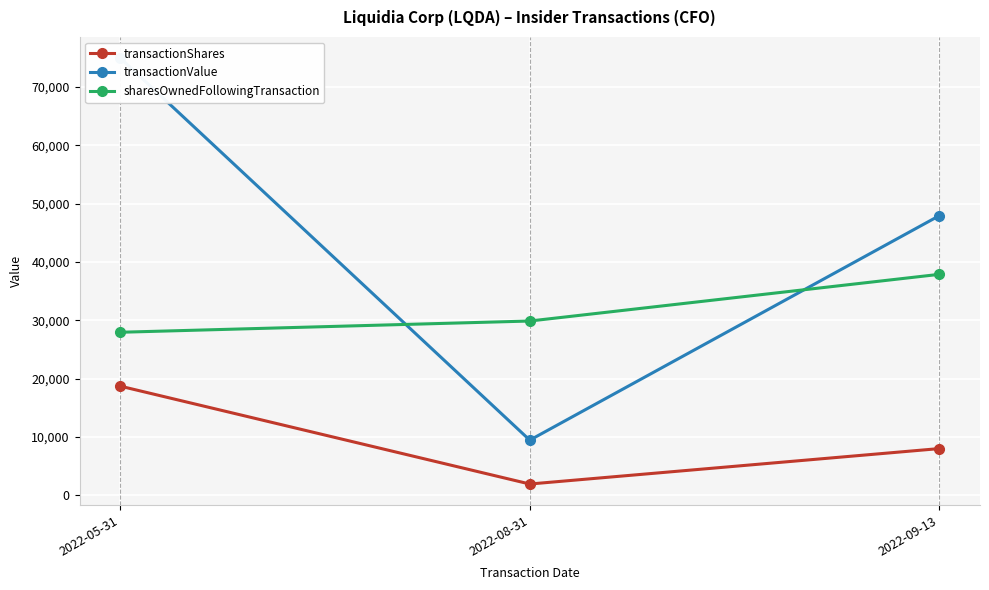

What is the average value of the transactionShares series?

9542